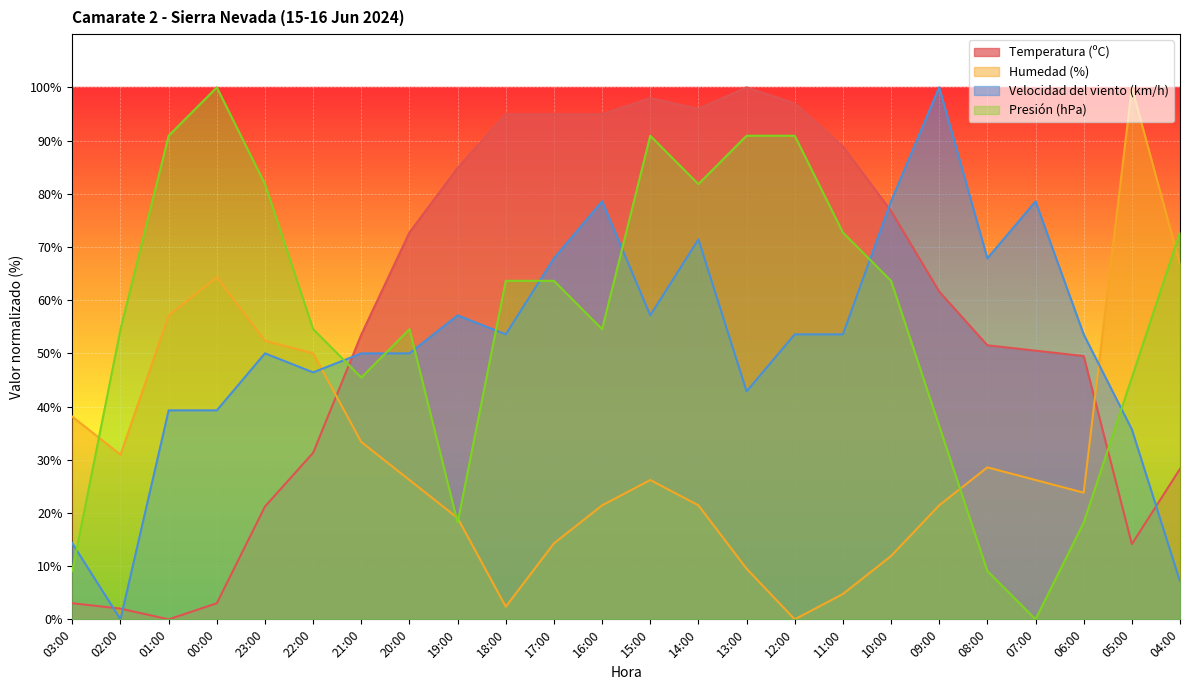

List the series in order of their peak value, lowest first.

Temperatura (ºC), Humedad (%), Velocidad del viento (km/h), Presión (hPa)